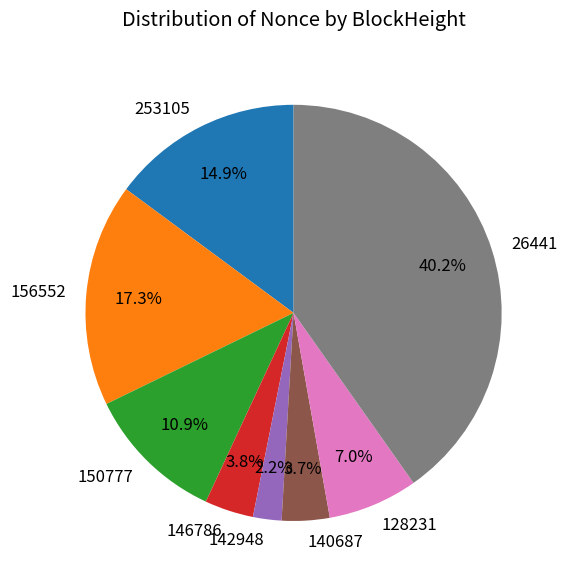

What is the smallest slice in the pie chart?

142948